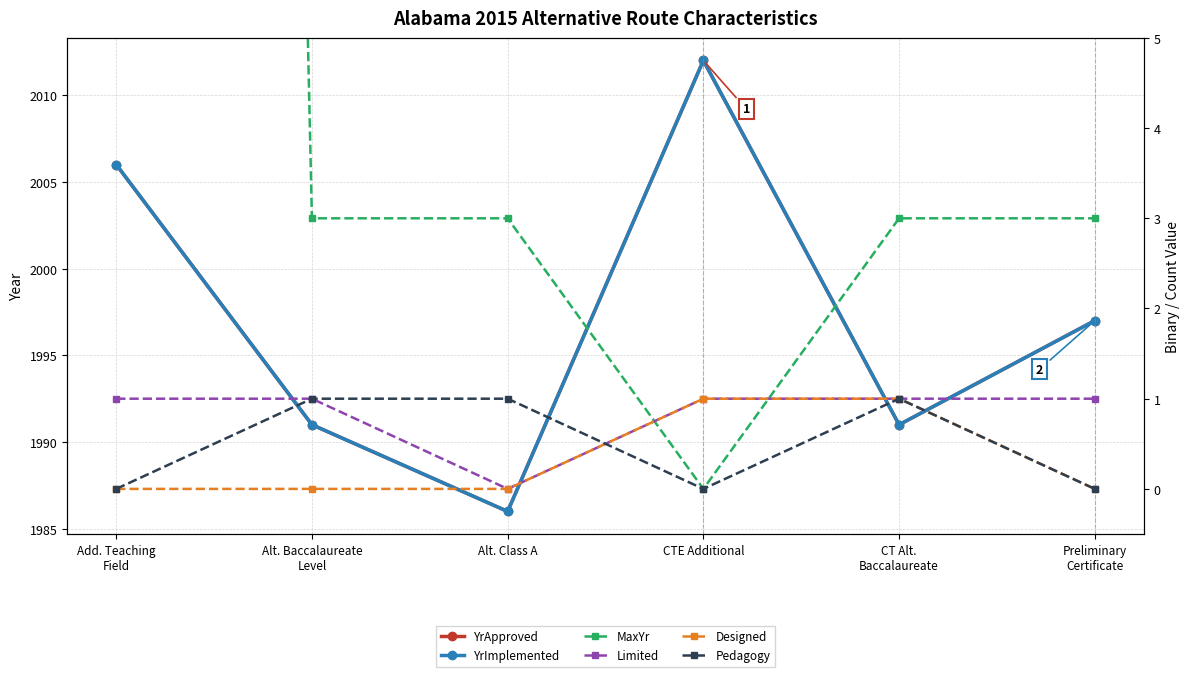

How many categories are shown in the chart?

6